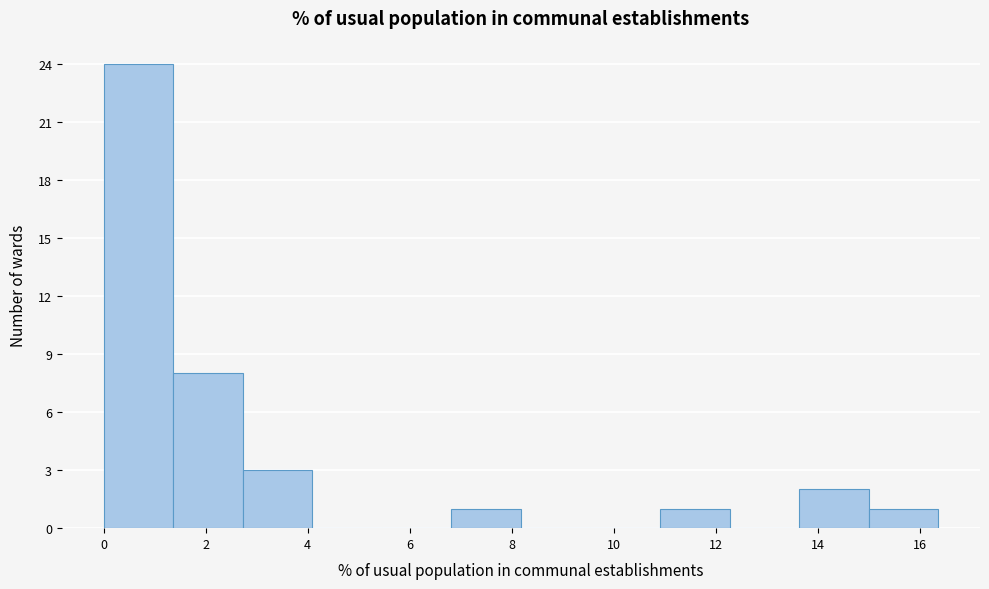

Reading left to right, list every bar in this chart as the range it spans on the x-axis followed by its height. Neither the bar edges nor the heights are printed on the chart, so give them approximately, as read against the axes.

0.0 to 1.4: 24
1.4 to 2.8: 8
2.8 to 4.0: 3
4.0 to 5.4: 0
5.4 to 6.8: 0
6.8 to 8.2: 1
8.2 to 9.6: 0
9.6 to 11.0: 0
11.0 to 12.2: 1
12.2 to 13.6: 0
13.6 to 15.0: 2
15.0 to 16.4: 1